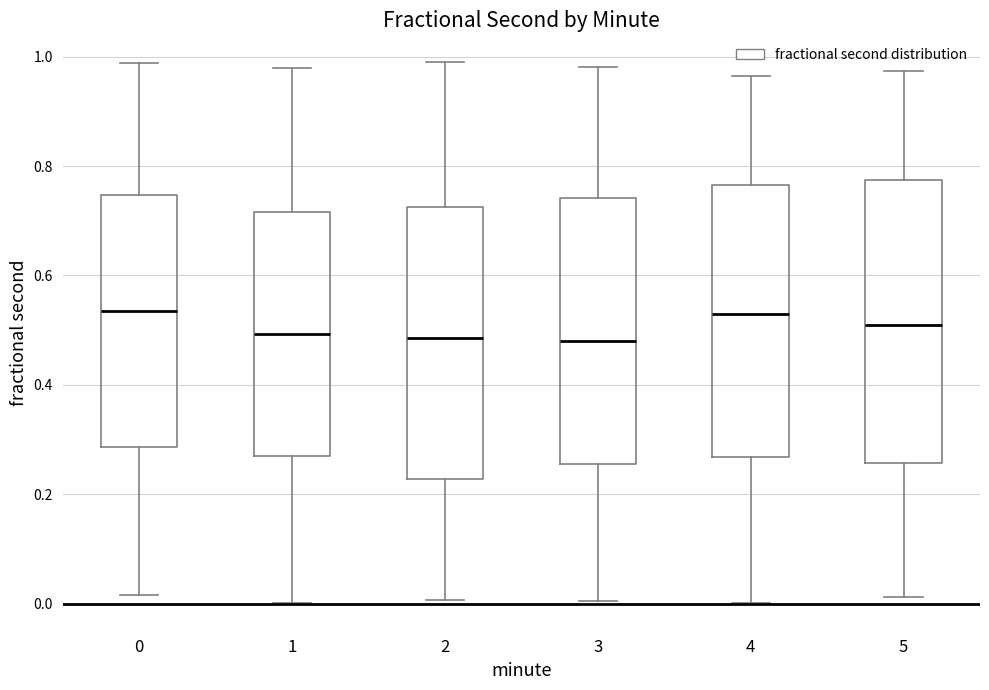

Where does the lower whisker of the box at x = 2 end on the y-axis? The values are not printed on the chart, so give them approximately, as read against the axis.

0.00